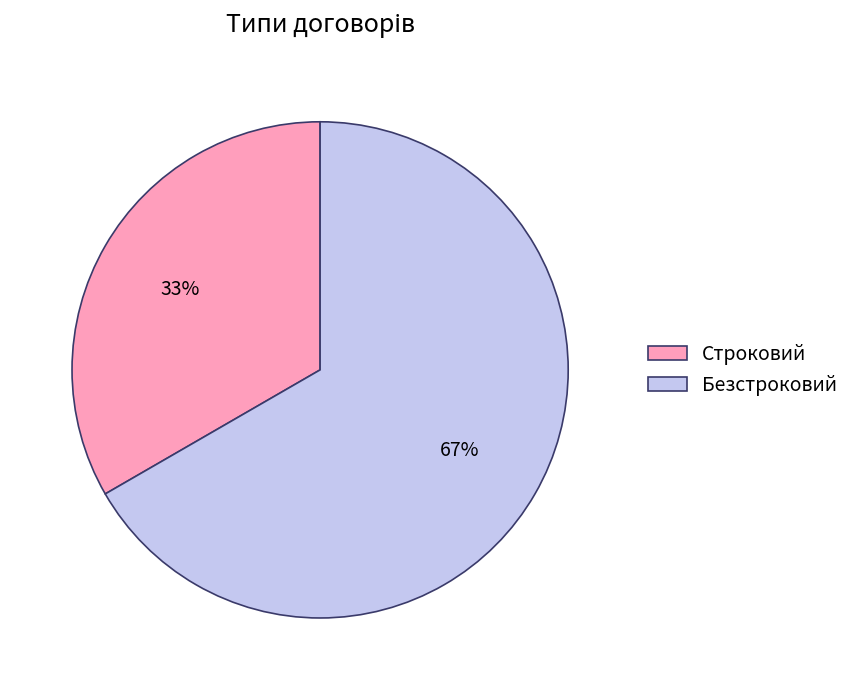

Which category has the biggest portion of the pie?

Безстроковий